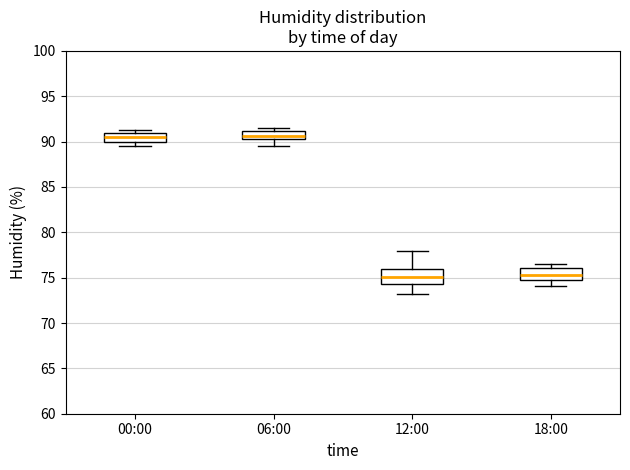

Reading left to right, read every box against the y-axis: the position of its median line, the range the box covers, and the ends of its whiskers. The values are not printed on the chart, so give them approximately, as read against the axis.

00:00: median 90.5, box 90.0 to 91.0, whiskers 89.5 to 91.5
06:00: median 90.5 (inside the box), box 90.5 to 91.0, whiskers 89.5 to 91.5
12:00: median 75.0, box 74.5 to 76.0, whiskers 73.0 to 78.0
18:00: median 75.5, box 75.0 to 76.0, whiskers 74.0 to 76.5